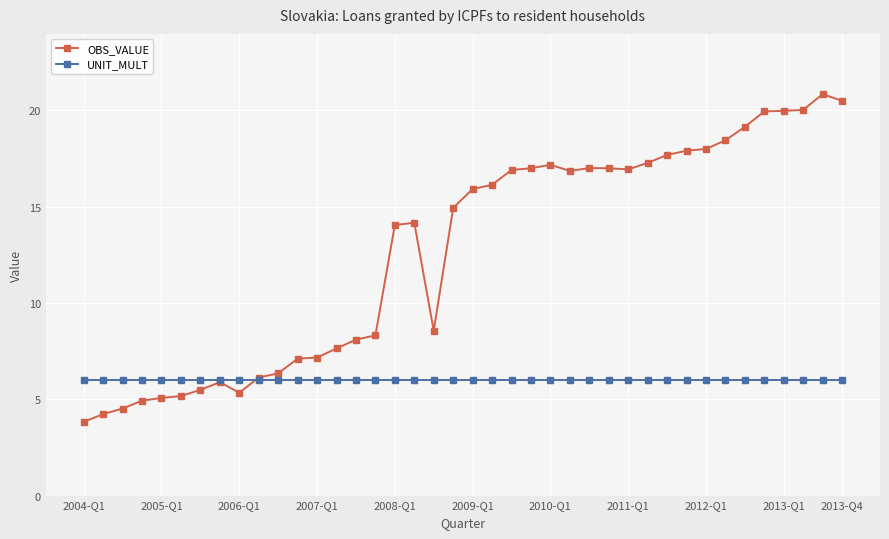

What is the maximum value shown in the chart?

20.9